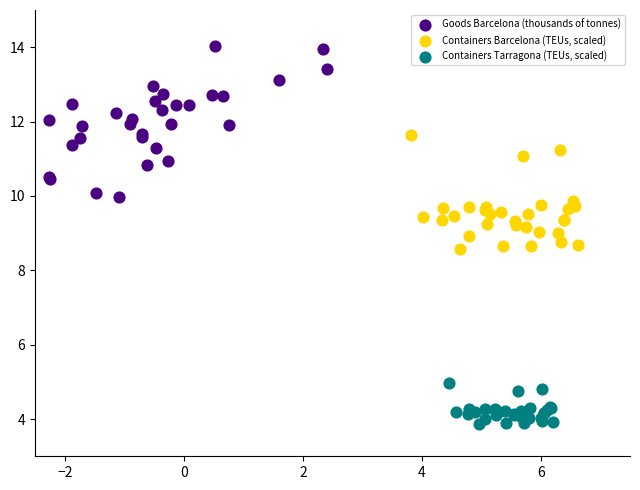

Which series reaches the minimum Y coordinate?

Containers Tarragona (TEUs, scaled)